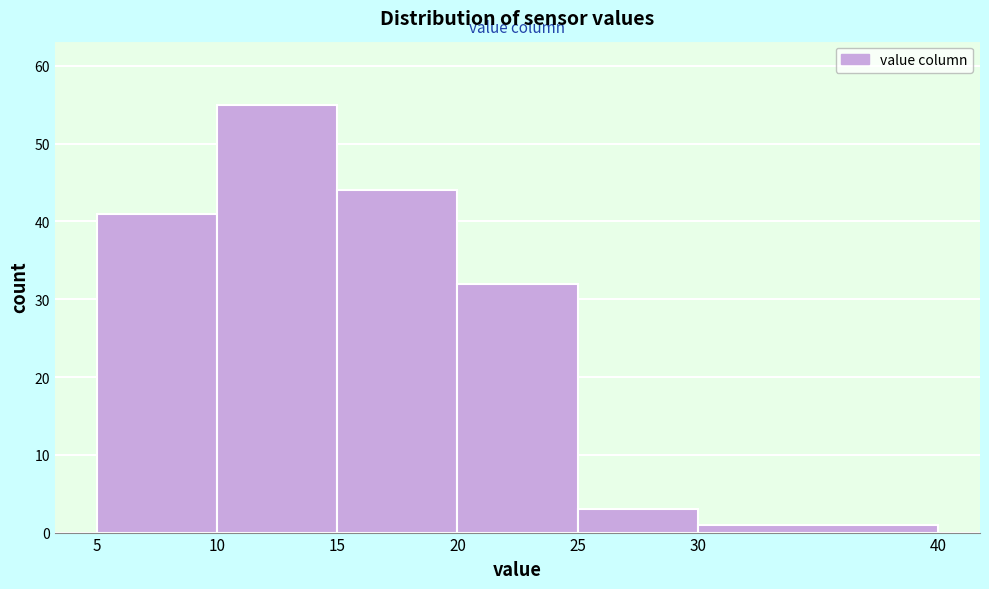

Which range on the x-axis has the tallest bar?

10 to 15